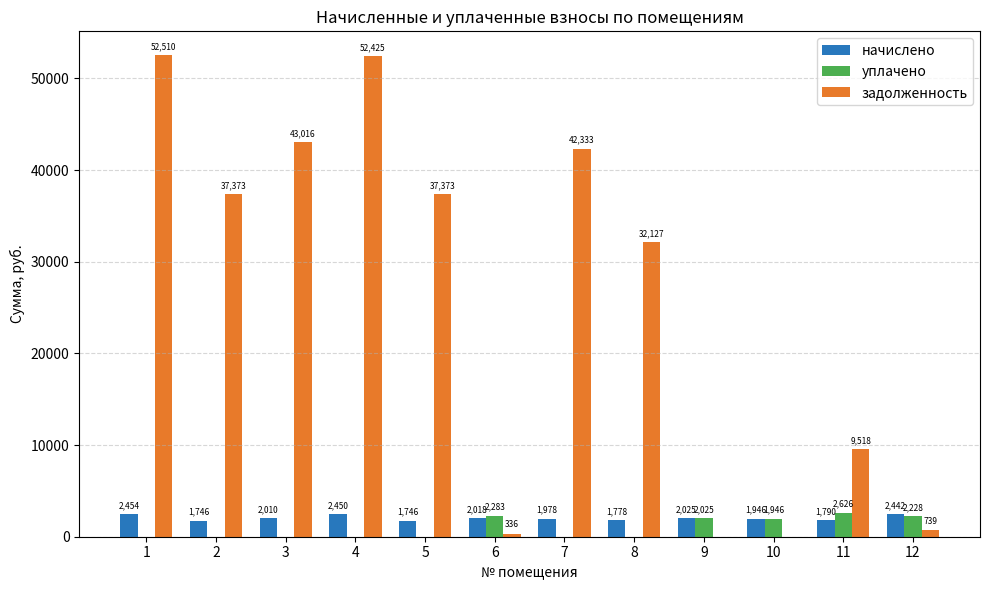

Count the number of categories in the chart.

12